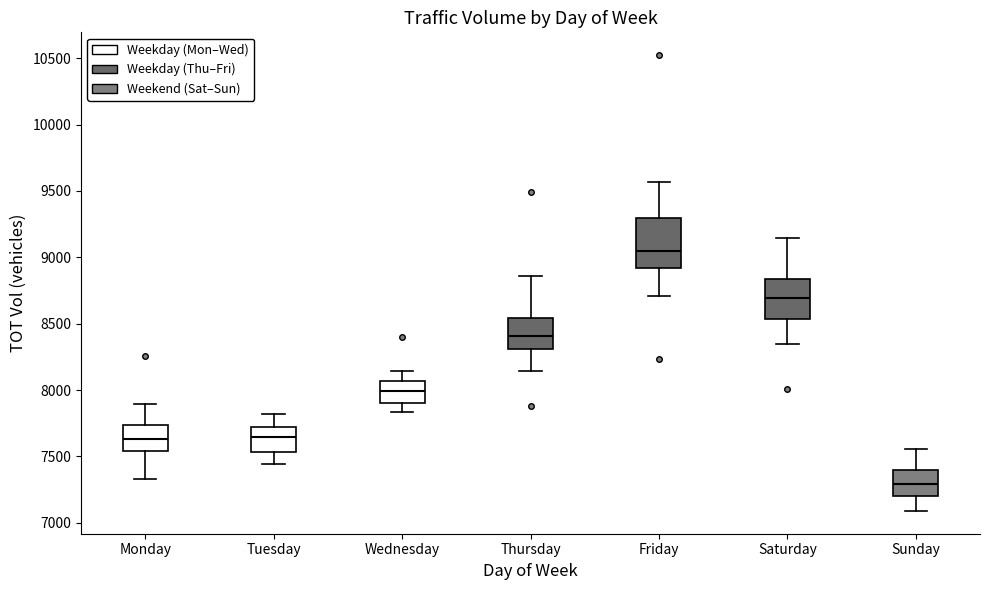

Which box's median line is the highest?

Friday